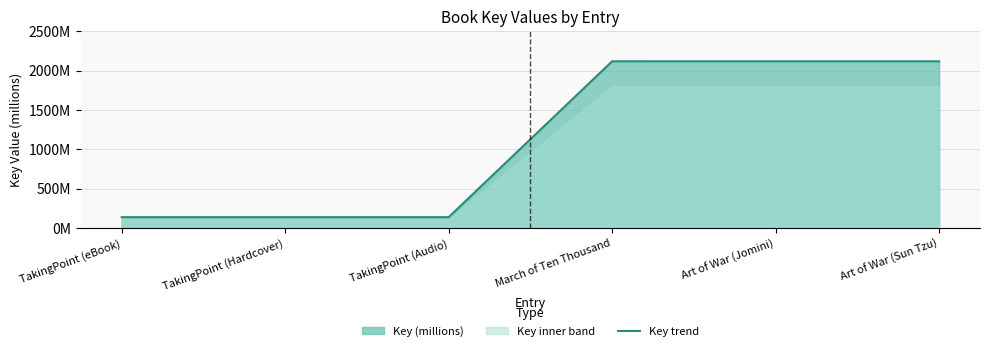

The chart shows a value of 87.1 at TakingPoint (eBook). True or false?

False